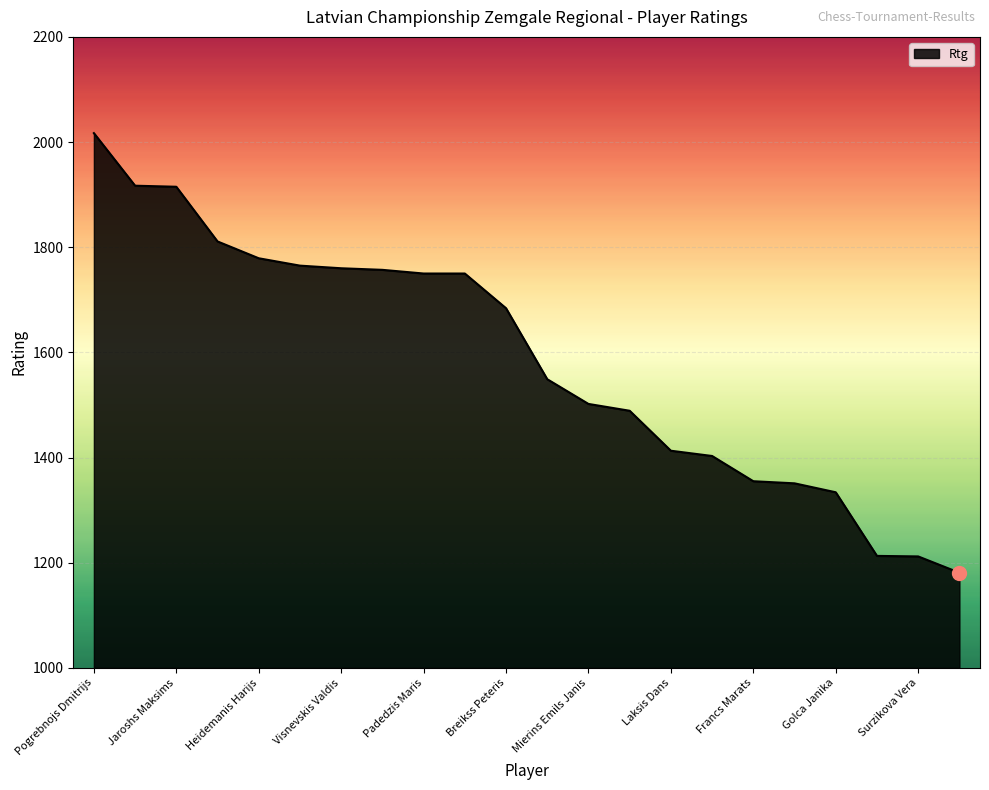

What is the minimum value shown in the chart?

1181